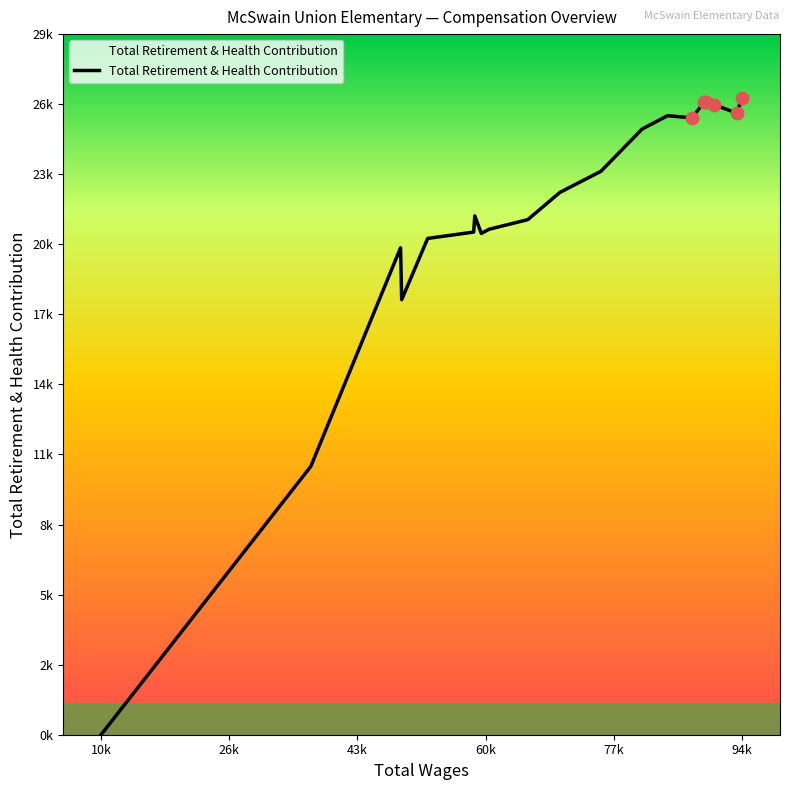

Is this an area chart (filled region under the line)?

Yes